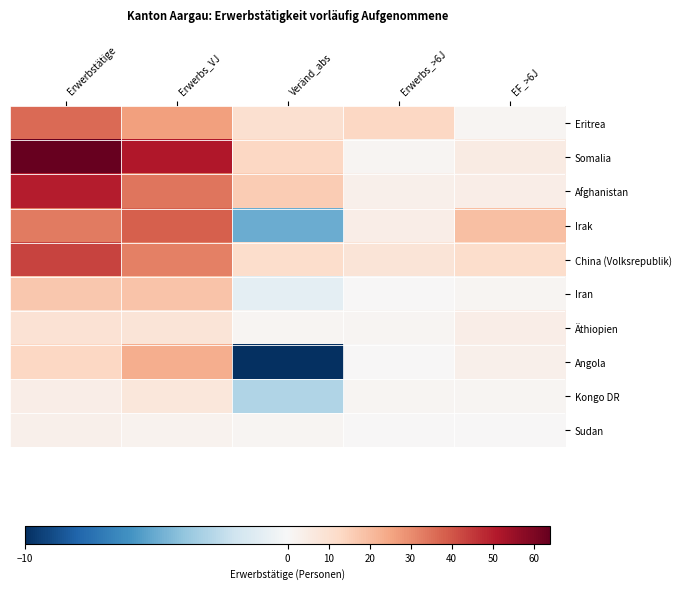

Between Erwerbstätige and Veränd_abs, which series saw the biggest shift?

Somalia